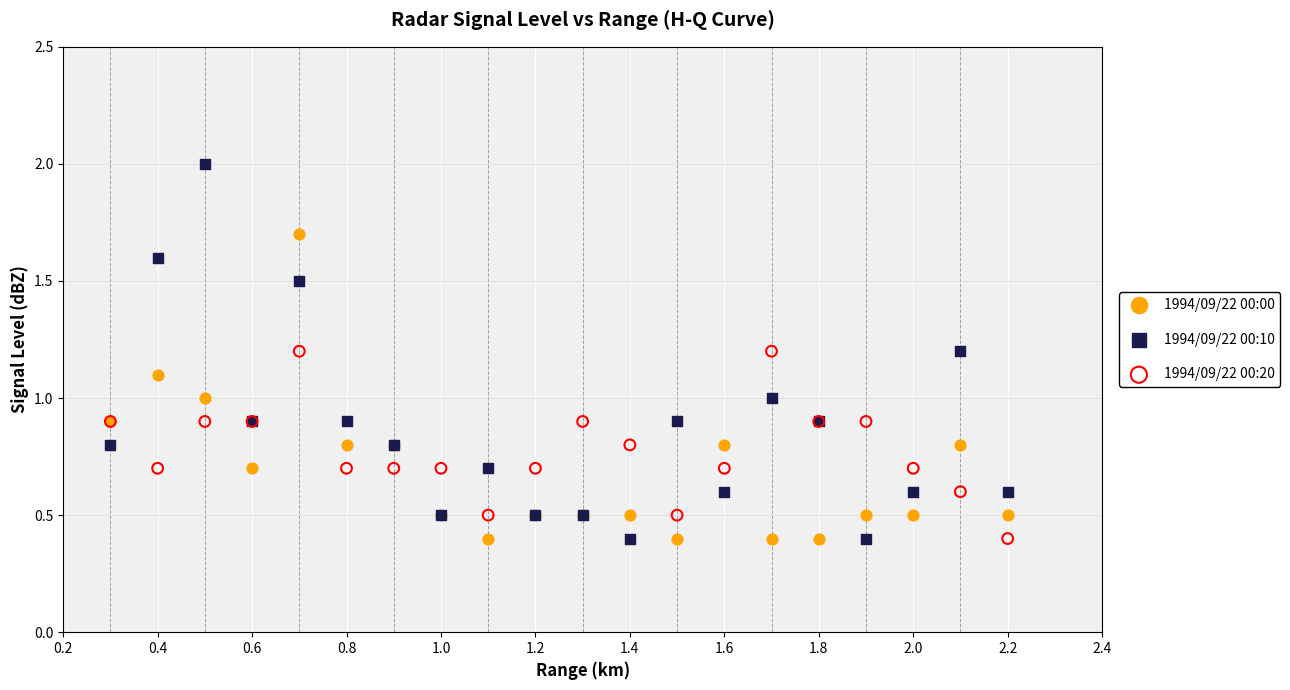

Which series reaches the maximum Y coordinate?

1994/09/22 00:10